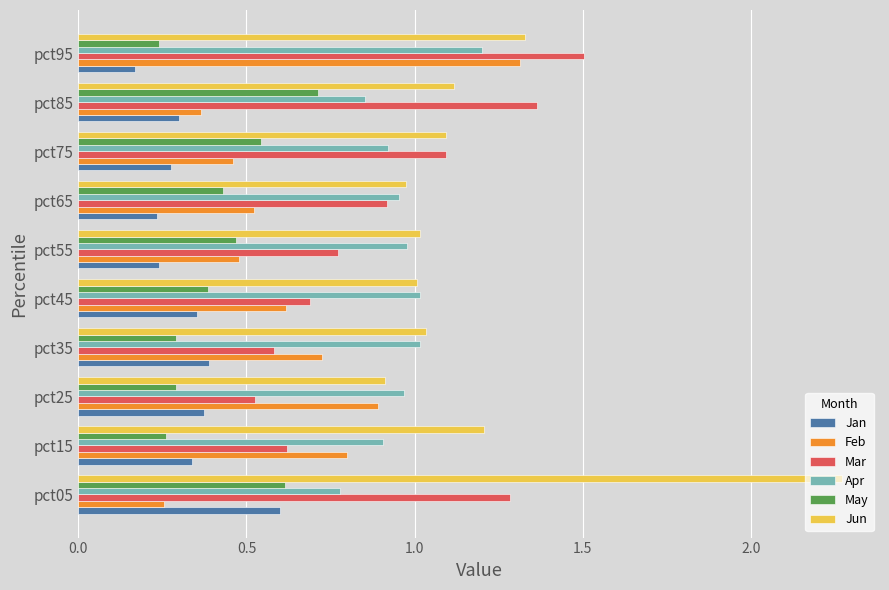

List the series in order of their peak value, lowest first.

Jan, May, Apr, Feb, Mar, Jun